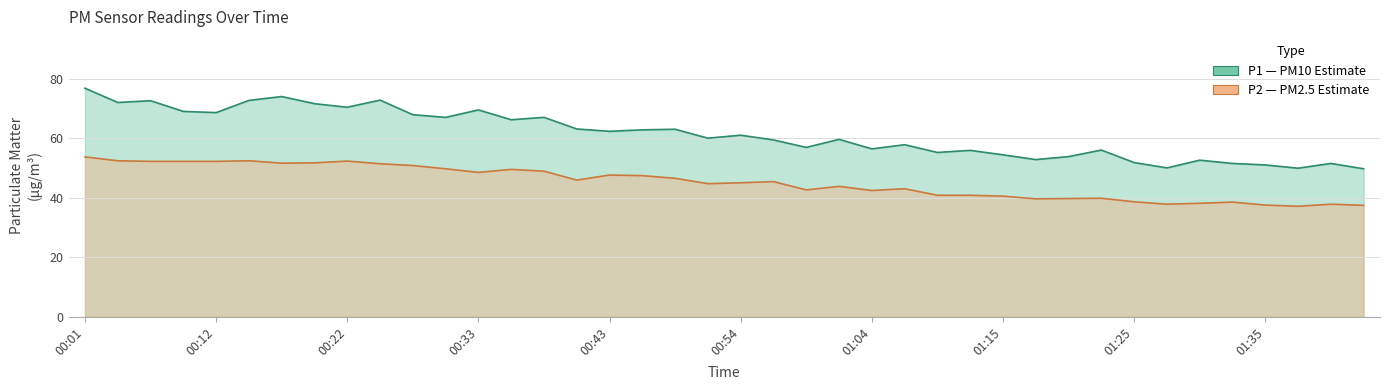

Which category has the highest value across all series?

00:01